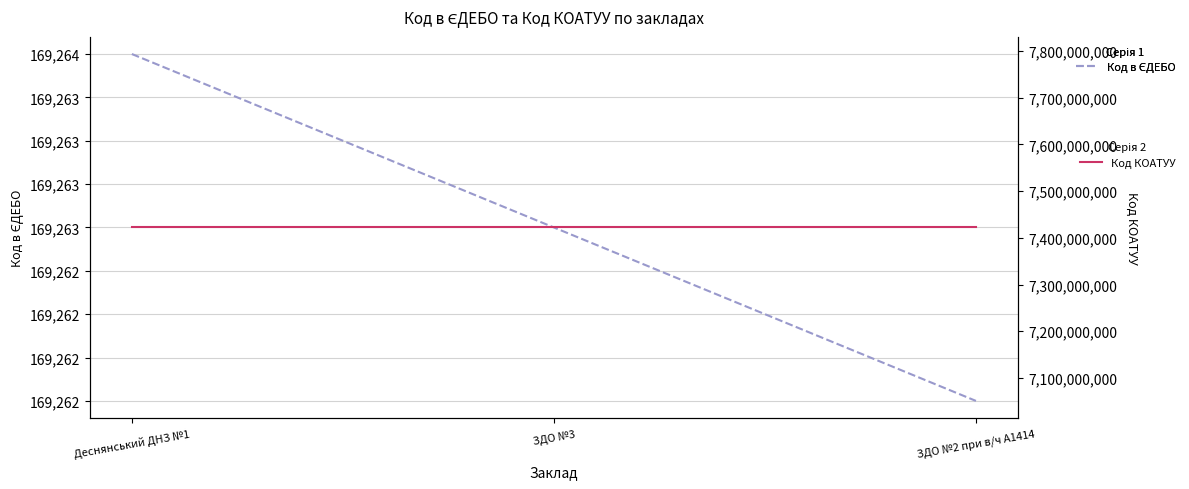

What is the label of the 1st point from the right?

ЗДО №2 при в/ч А1414